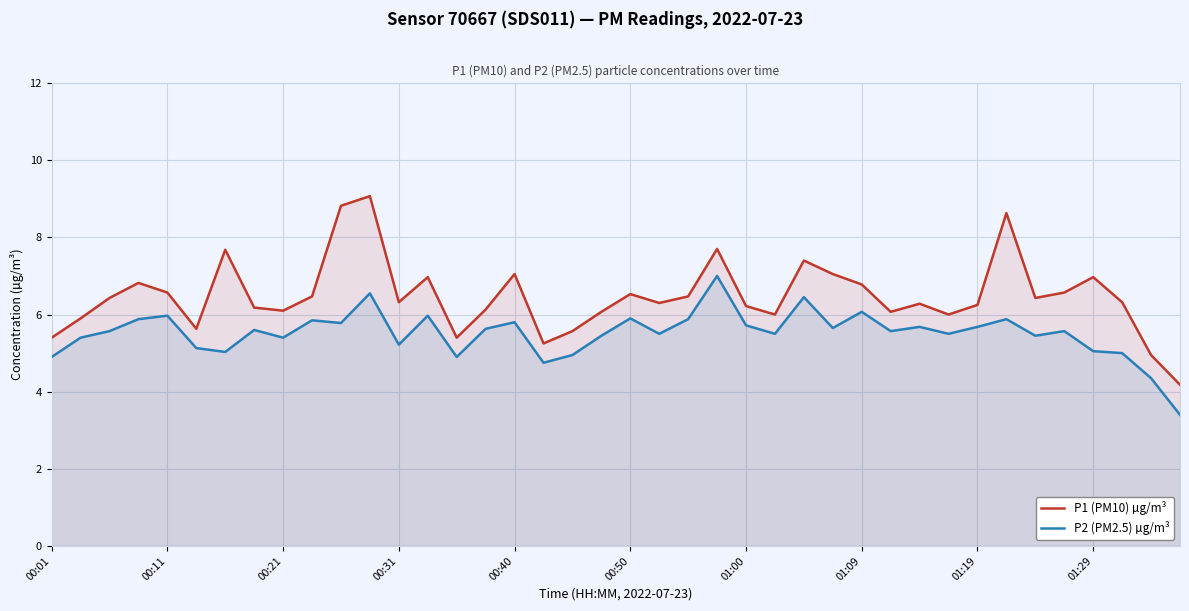

What are all the series names shown in the legend?

P1 (PM10) µg/m³, P2 (PM2.5) µg/m³